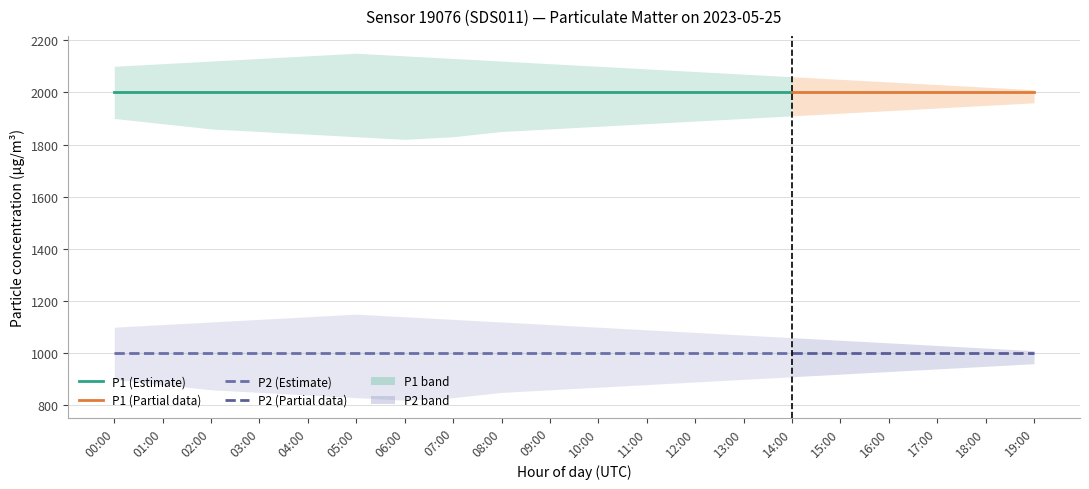

What is the label of the 1st point from the left?

00:00